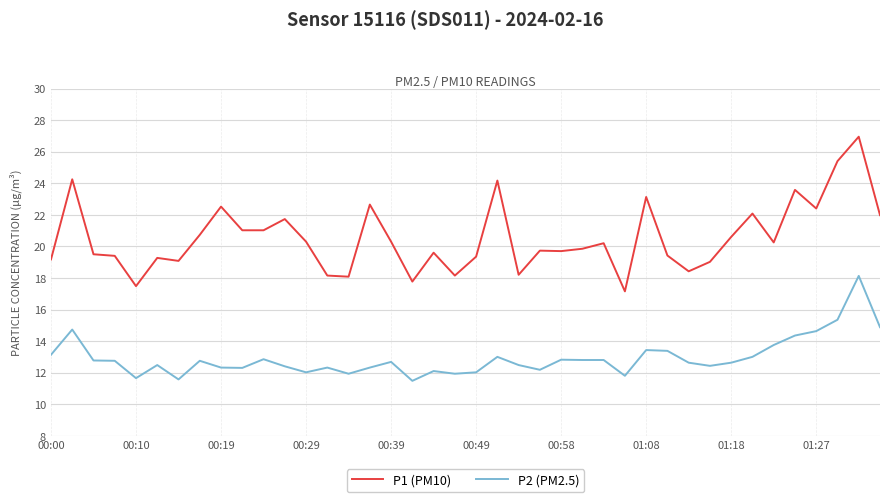

Which series has the largest total across all categories?

P1 (PM10)